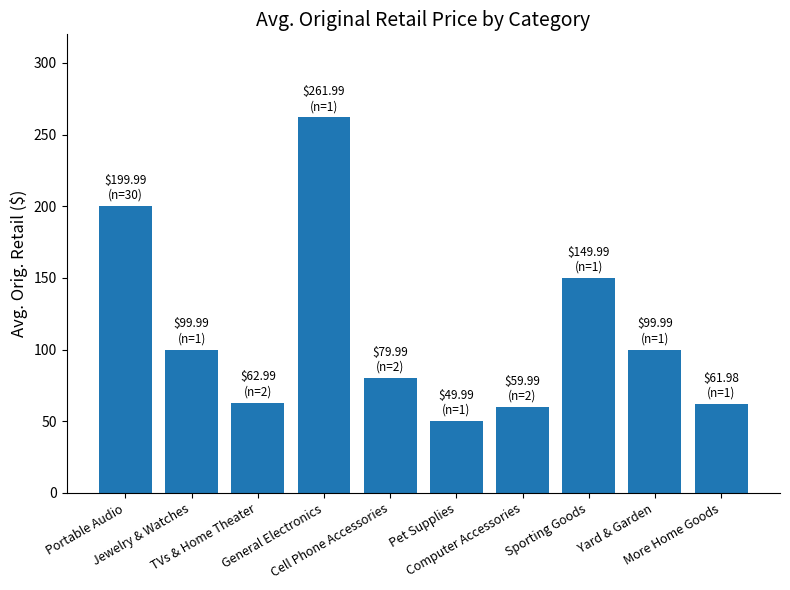

What value does the data have at Sporting Goods?

150.0